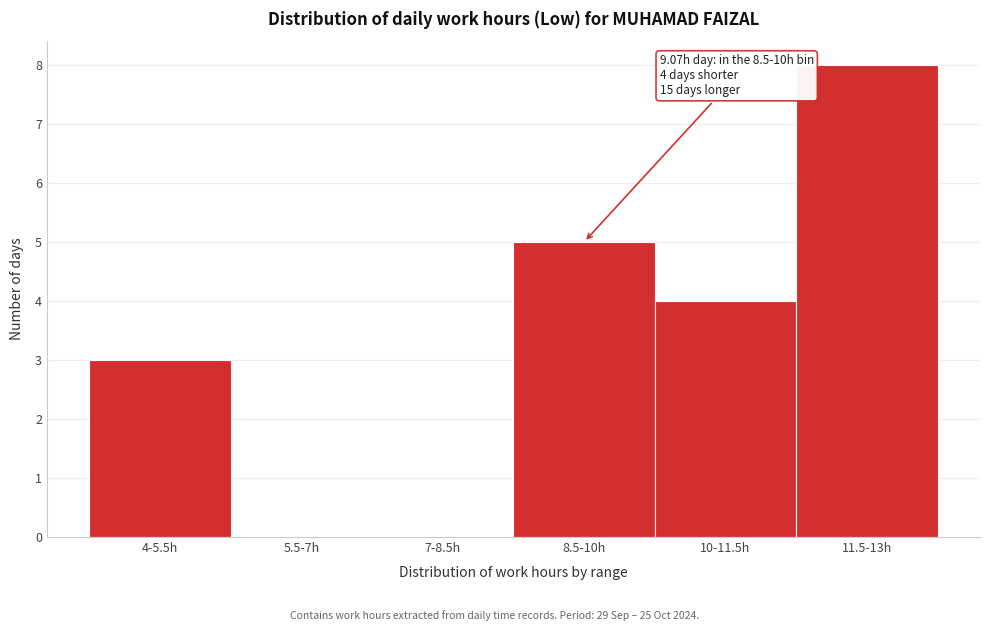

Reading left to right, what are all the values shown in this chart?

4-5.5h=3	5.5-7h=0	7-8.5h=0	8.5-10h=5	10-11.5h=4	11.5-13h=8